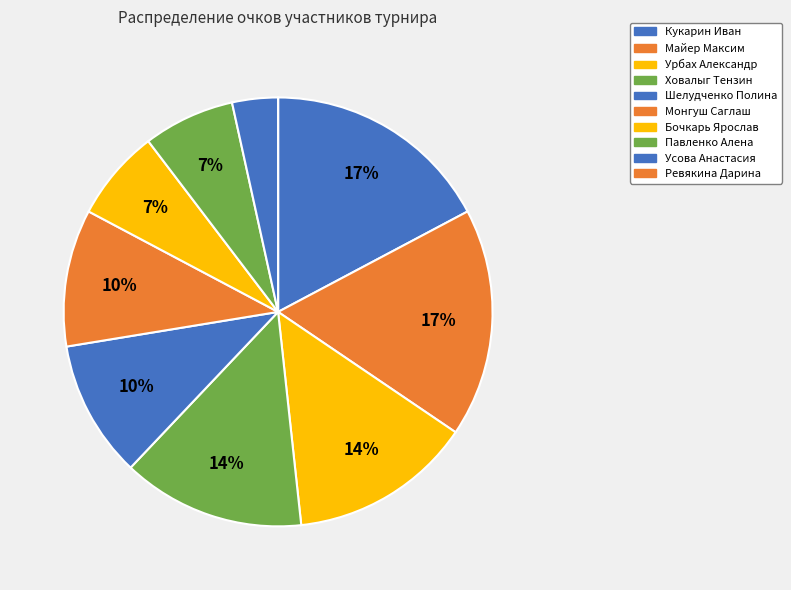

Between Кукарин Иван and Урбах Александр, which is larger?

Кукарин Иван